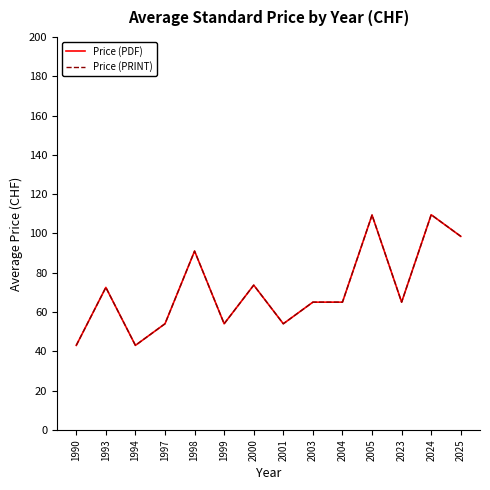

Does the chart display data point markers on the line(s)?

No